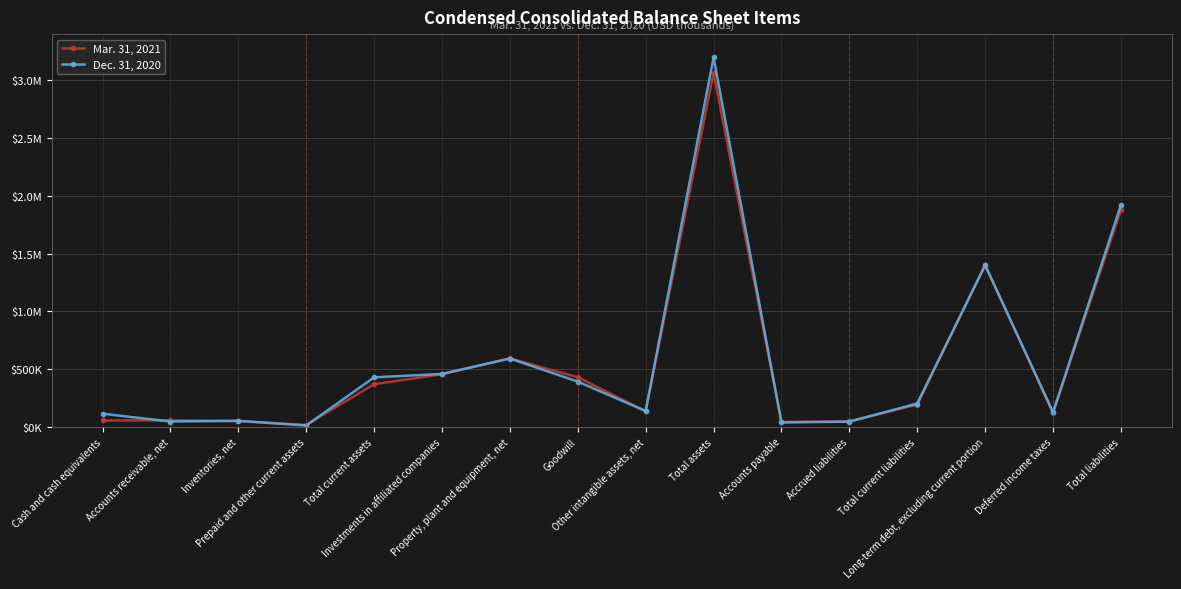

What is the label of the 6th point from the left?

Investments in affiliated companies